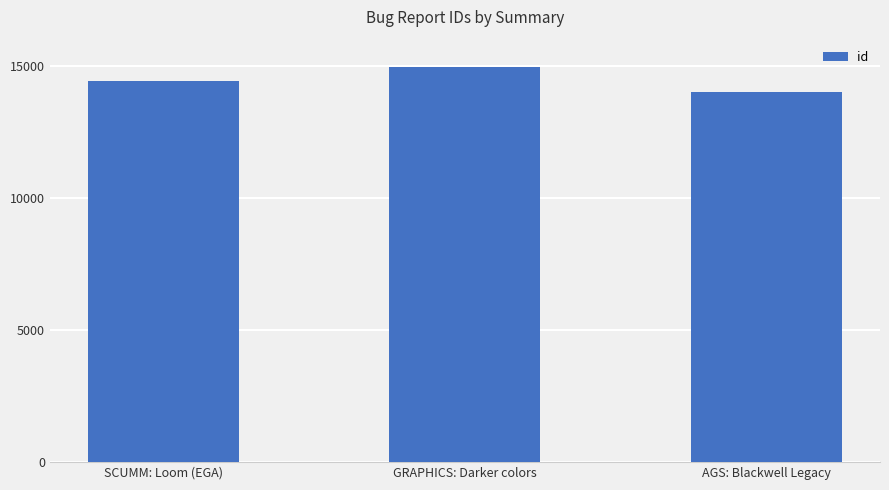

The value at GRAPHICS: Darker colors is 6018. True or false?

False